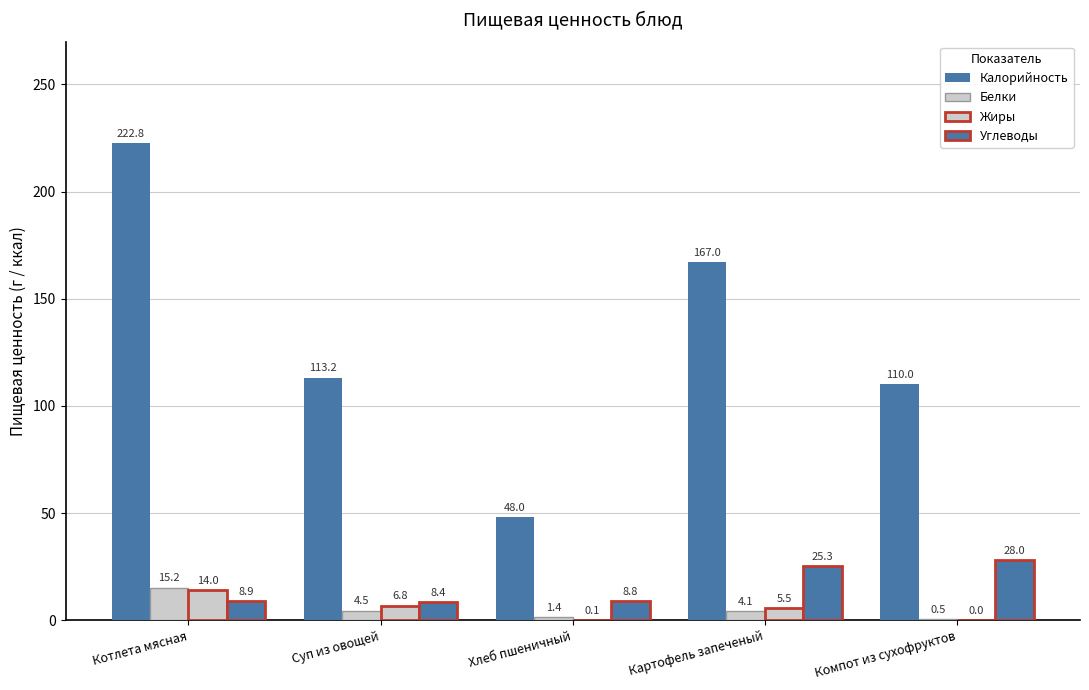

Reading left to right, what are all the values shown in this chart?

Калорийность: Котлета мясная=222.8	Суп из овощей=113.2	Хлеб пшеничный=48.0	Картофель запеченый=167.0	Компот из сухофруктов=110.0
Белки: Котлета мясная=15.2	Суп из овощей=4.5	Хлеб пшеничный=1.4	Картофель запеченый=4.1	Компот из сухофруктов=0.5
Жиры: Котлета мясная=14.0	Суп из овощей=6.8	Хлеб пшеничный=0.1	Картофель запеченый=5.5	Компот из сухофруктов=0.0
Углеводы: Котлета мясная=8.9	Суп из овощей=8.4	Хлеб пшеничный=8.8	Картофель запеченый=25.3	Компот из сухофруктов=28.0